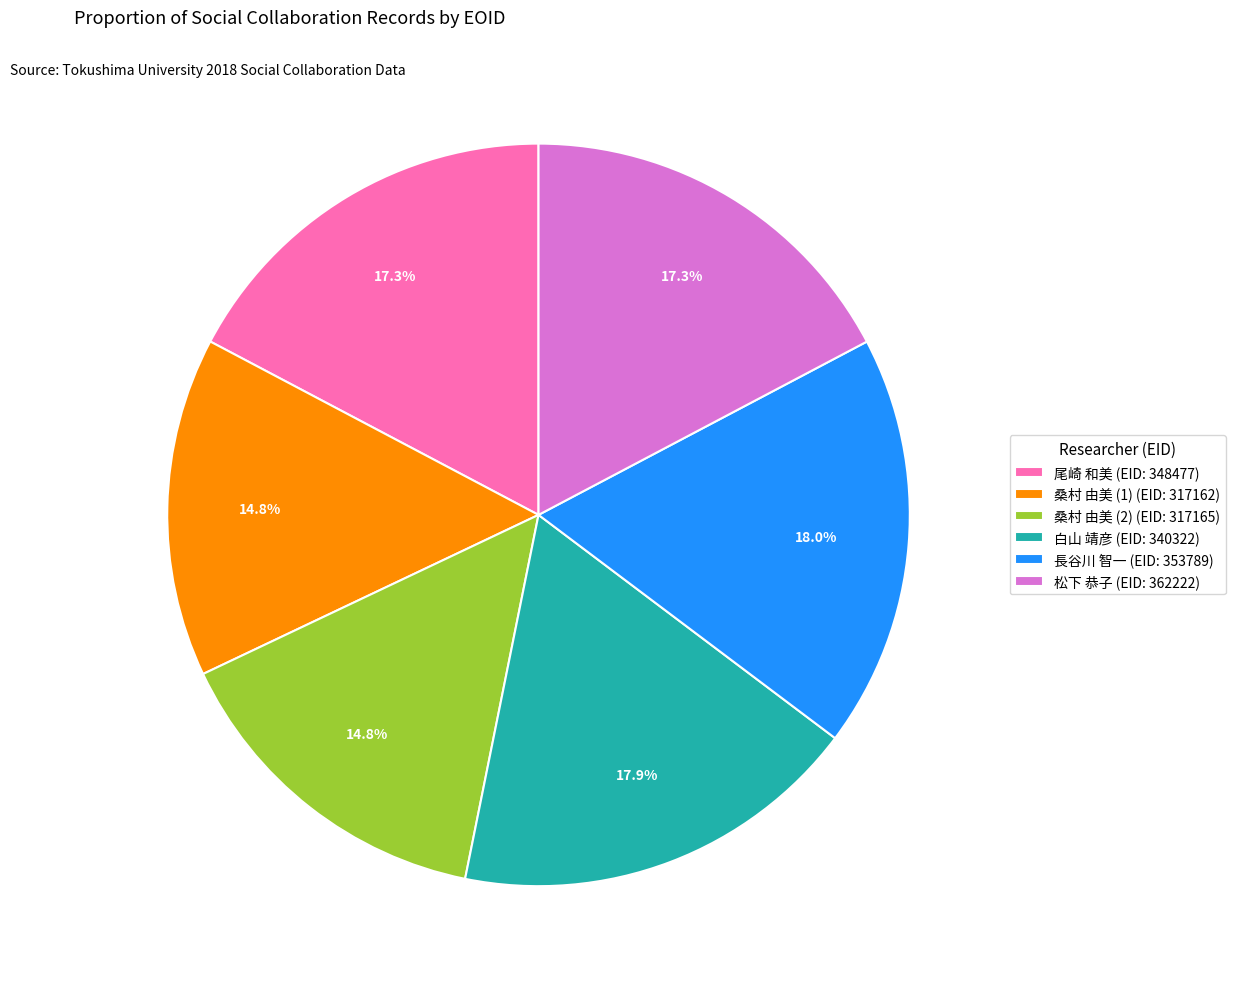

Which has a higher value, 尾崎 和美 (EID: 348477) or 長谷川 智一 (EID: 353789)?

長谷川 智一 (EID: 353789)